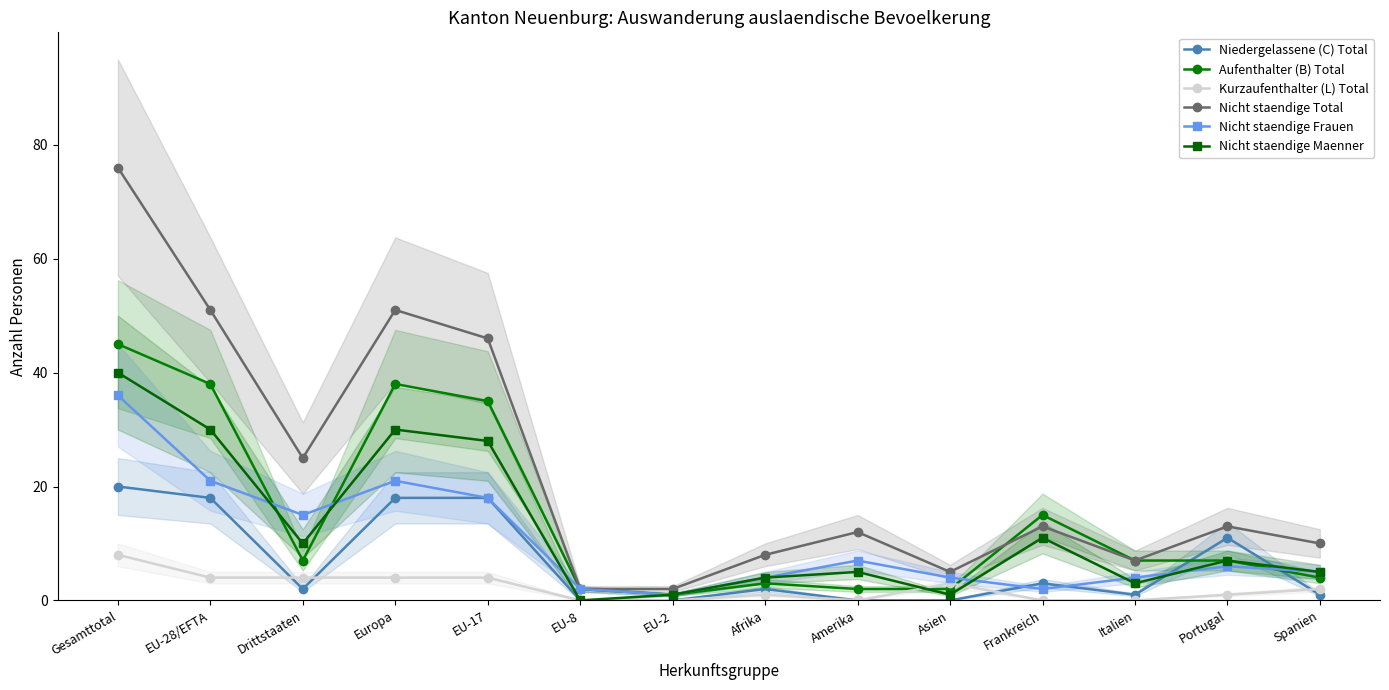

Does the chart display data point markers on the line(s)?

Yes